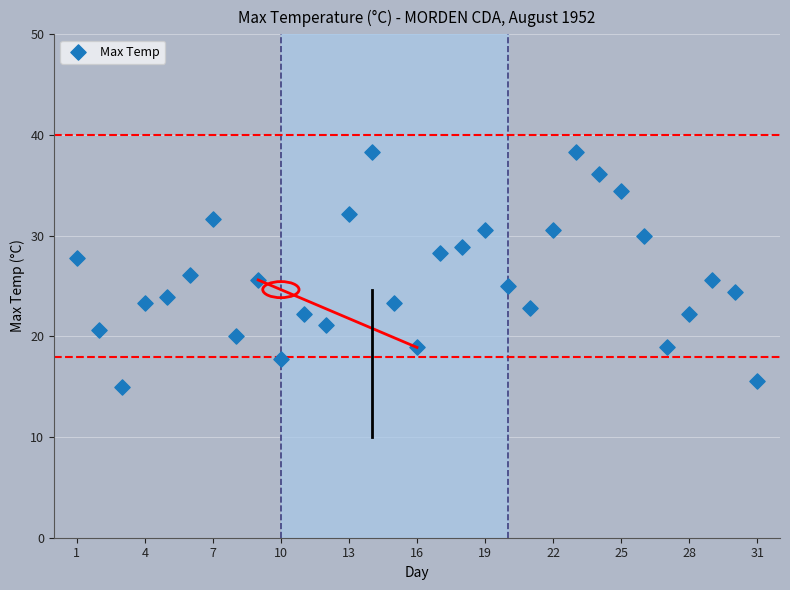

What is the range of X values (max minus min)?

30.0